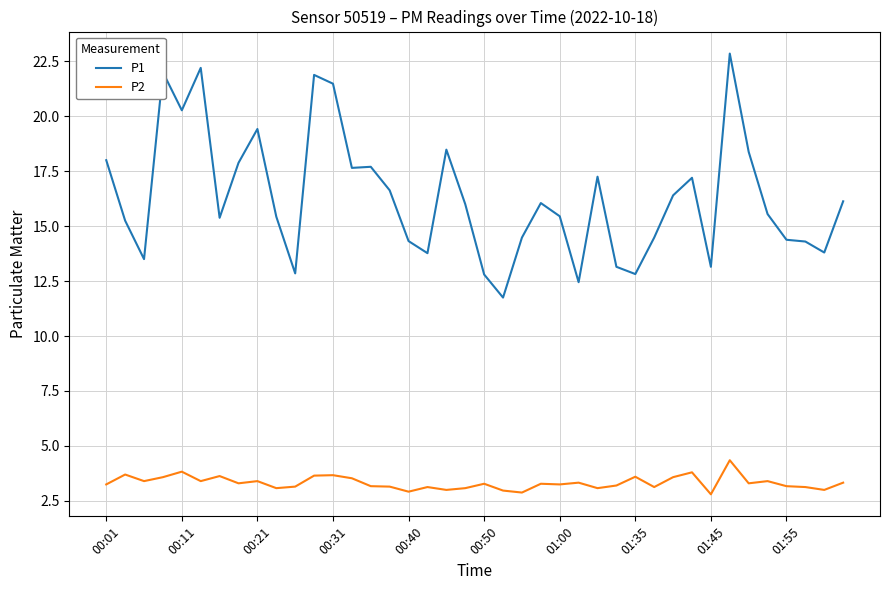

List the series in order of their peak value, lowest first.

P2, P1